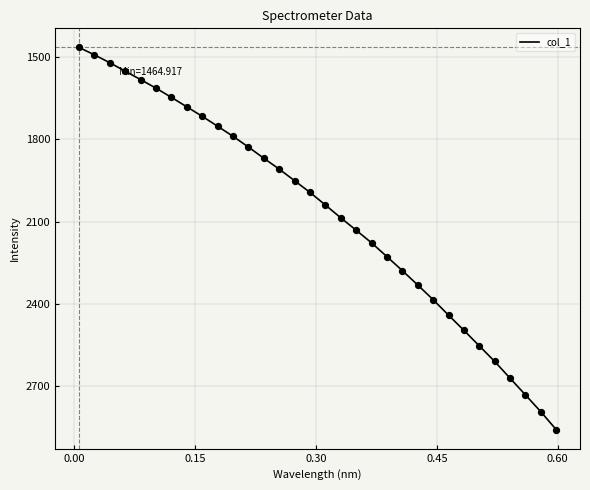

What is the maximum value shown in the chart?

2857.4